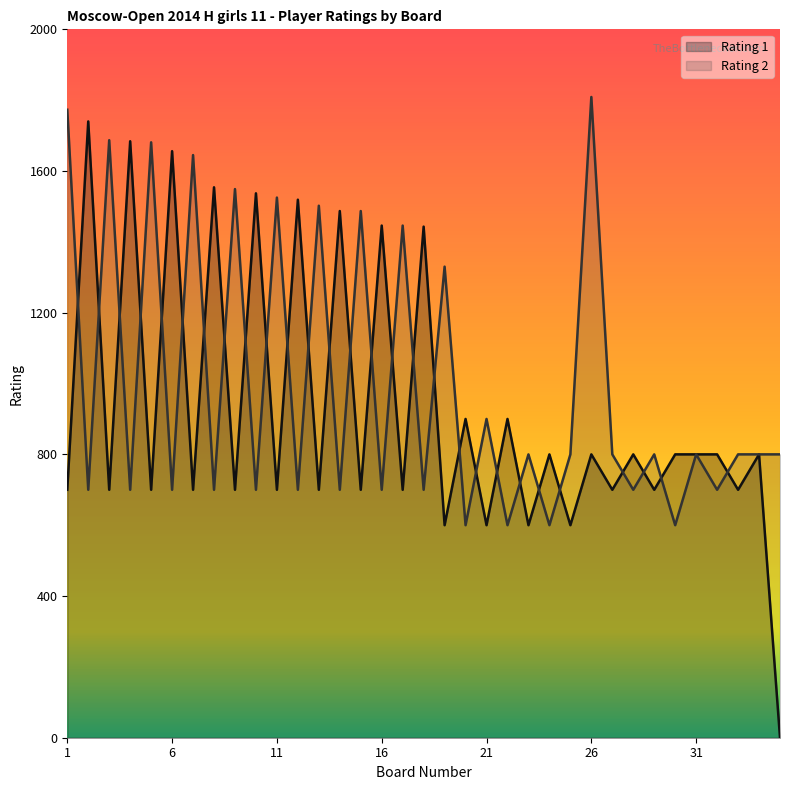

Which category has the lowest value in the Rating 2 series?

20